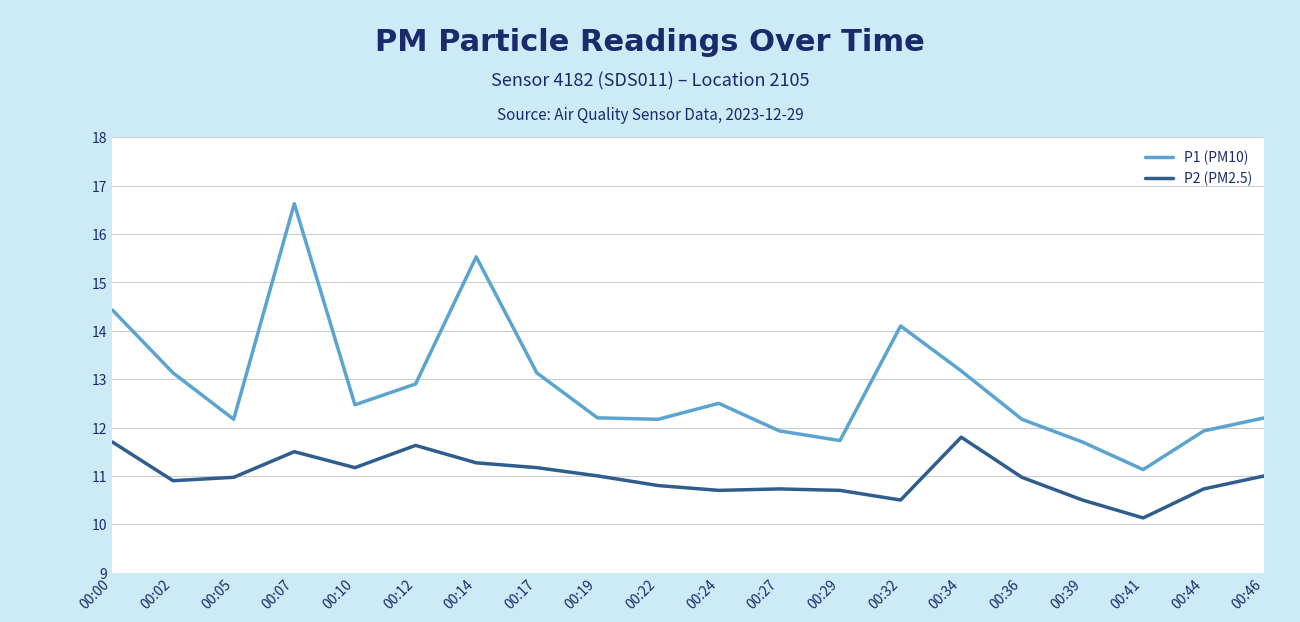

The P1 (PM10) series shows 12.9 at 00:12. True or false?

True